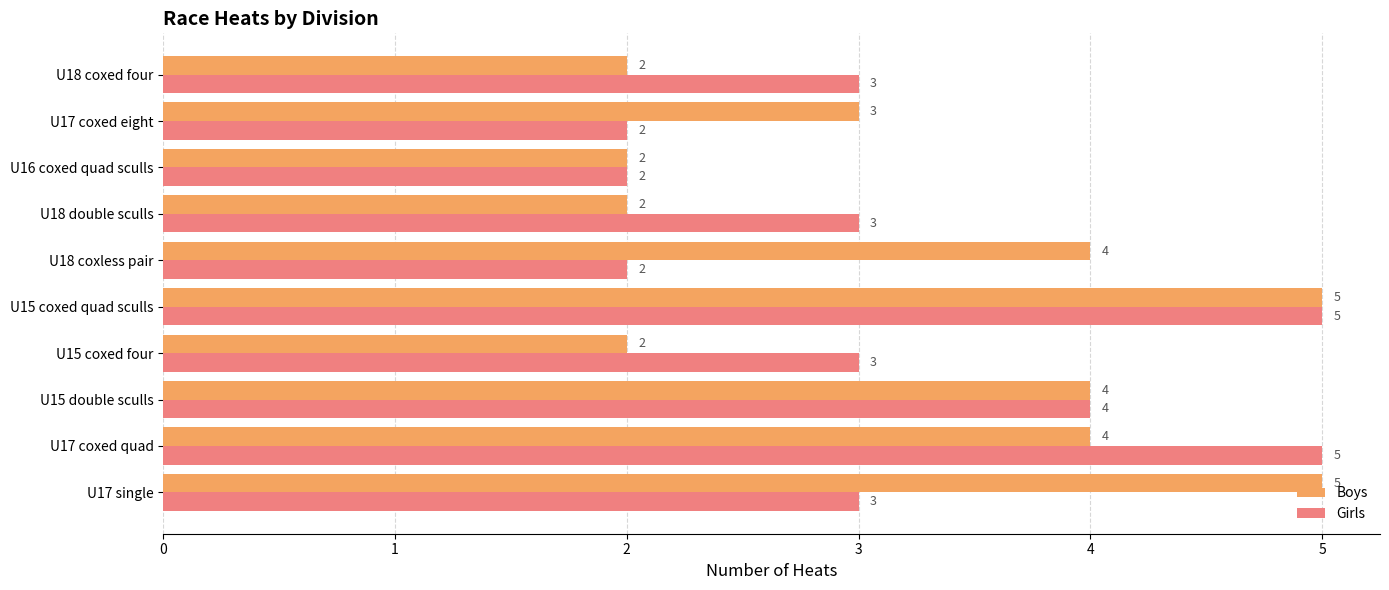

Is it true that Girls equals 5 at U18 double sculls?

False